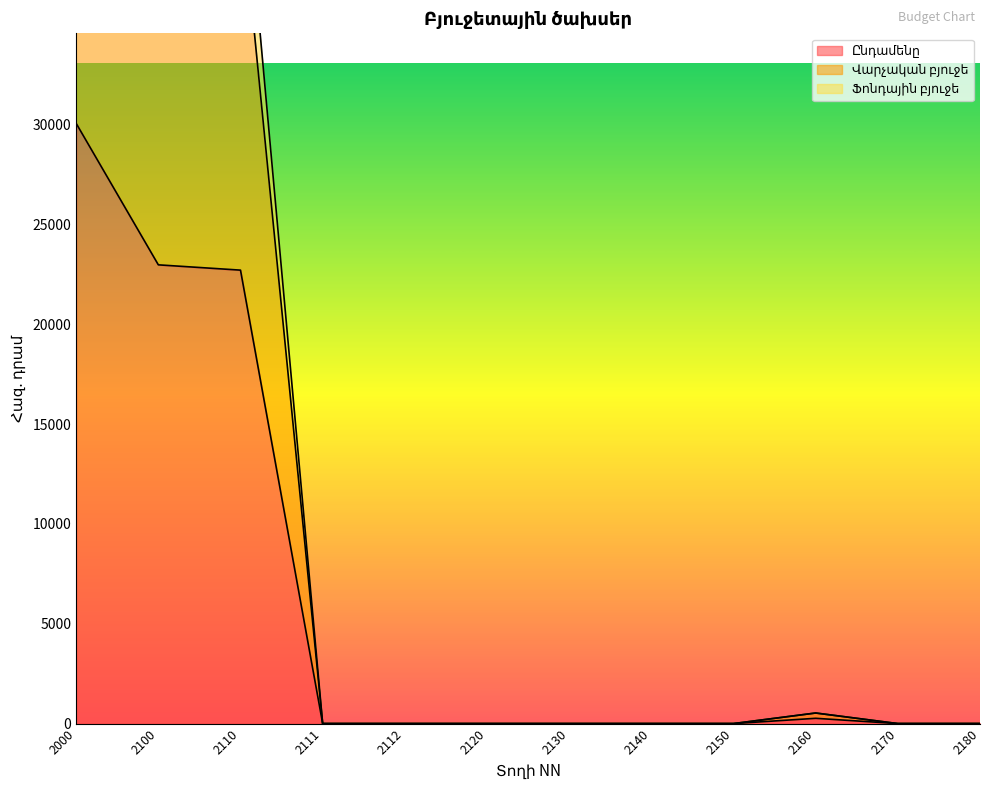

At which category is the sum across all series the highest?

2000